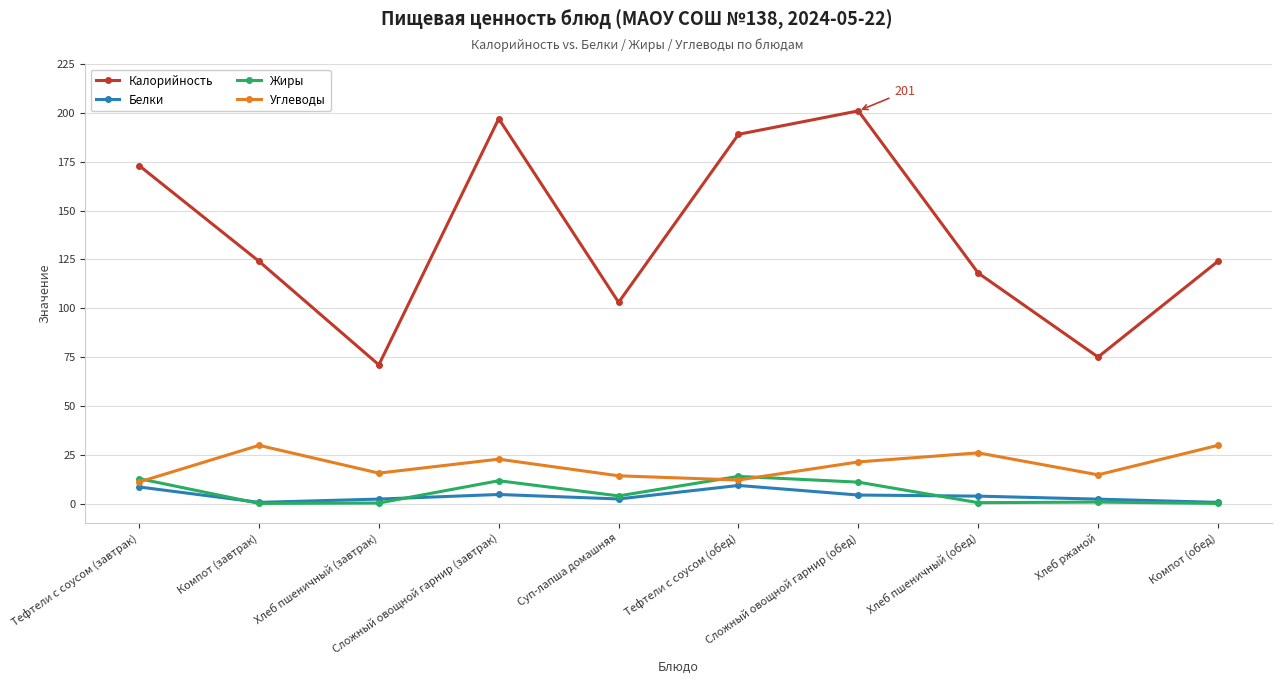

How many lines are shown in the chart?

4